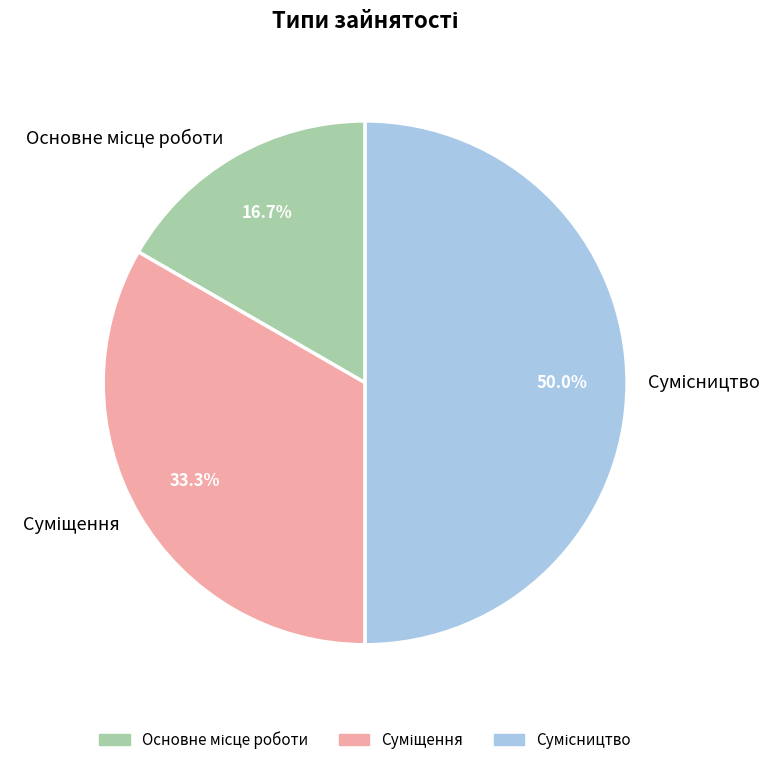

Count the number of slices in the pie.

3